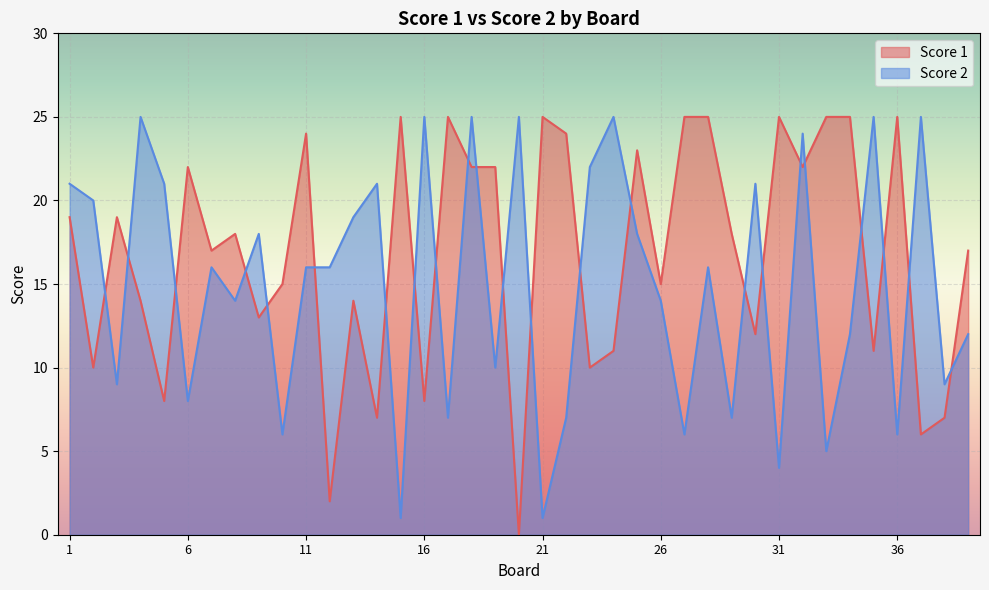

What is the value of the Score 2 point at the 25th from the left?

18